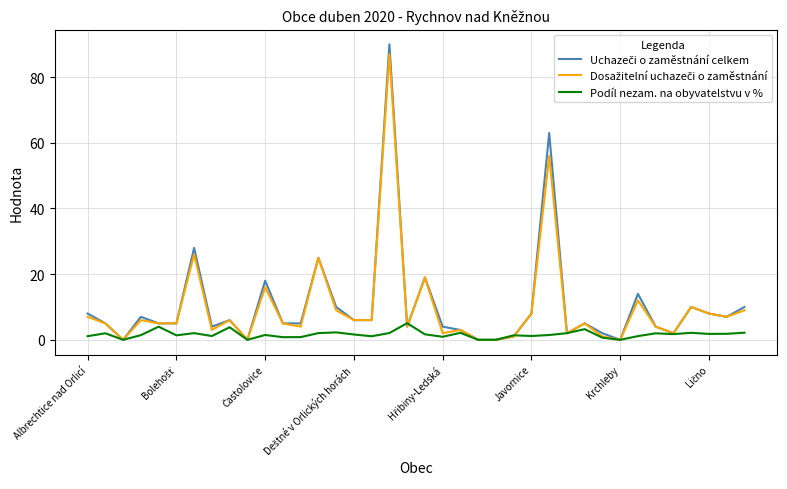

What is the greatest value displayed?

90.0